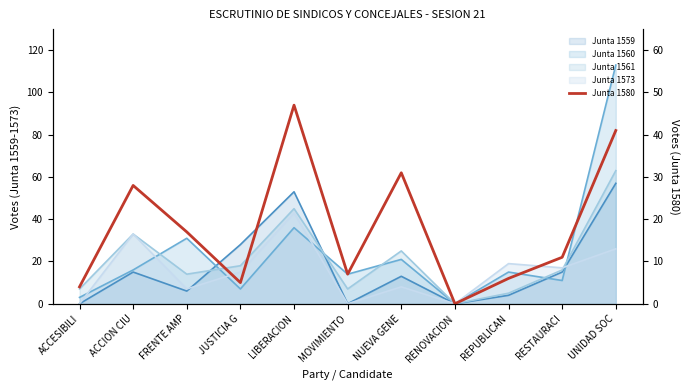

What is the label of the 1st point from the right?

UNIDAD SOC